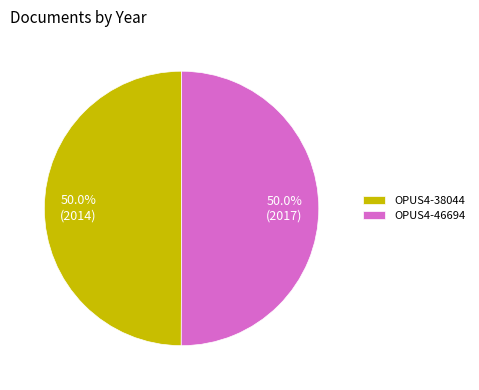

The OPUS4-46694 slice represents 38% of the pie. True or false?

False